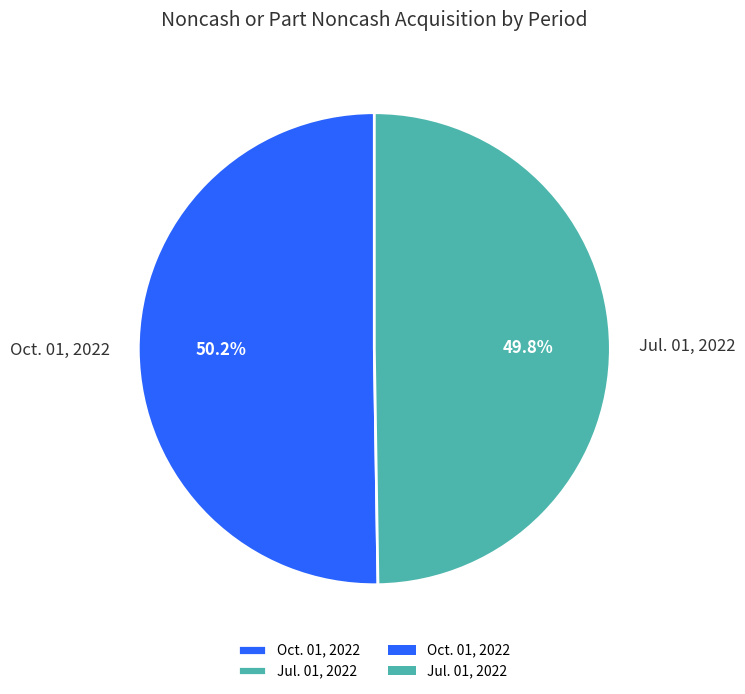

To the nearest percent, what portion does Oct. 01, 2022 represent?

50%